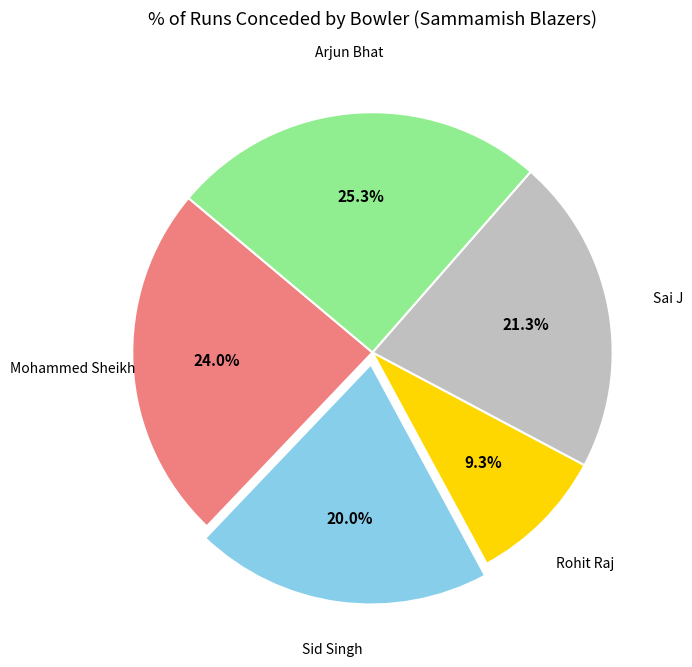

Does any single category account for the majority?

No